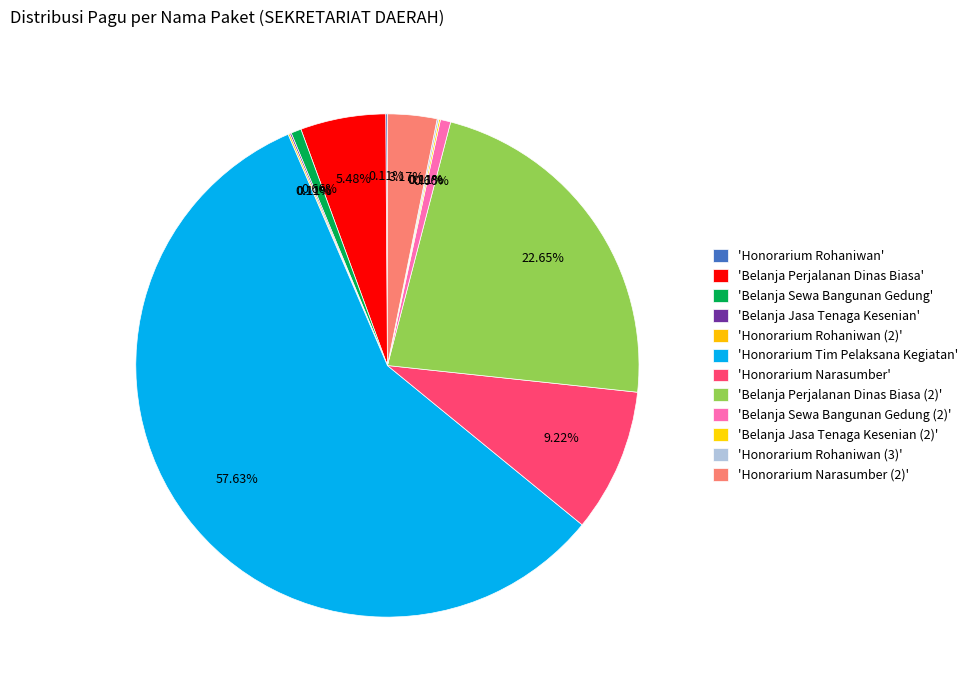

How many slices are in this pie chart?

12